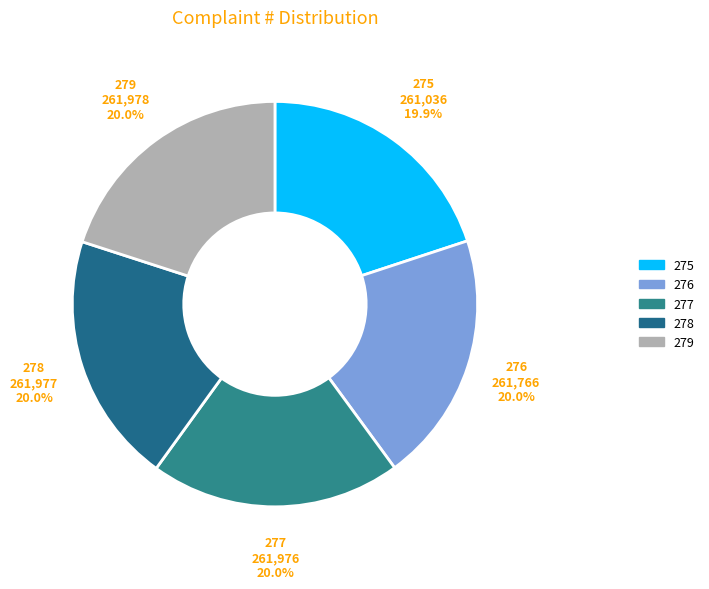

What percentage is the 275 slice, to the nearest percent?

20%